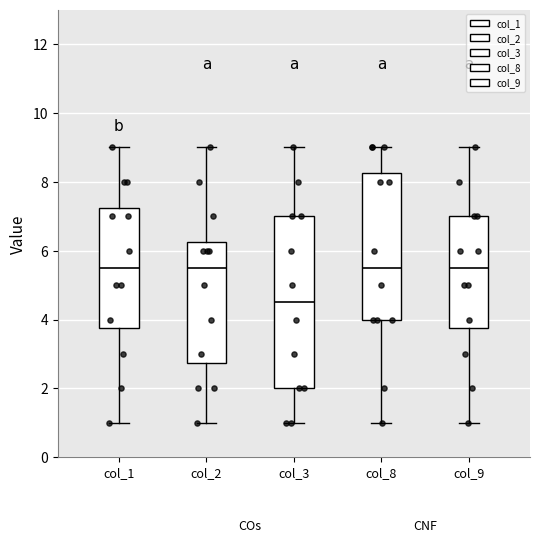

Reading left to right, read every box against the y-axis: the position of its median line, the range the box covers, and the ends of its whiskers. The values are not printed on the chart, so give them approximately, as read against the axis.

col_1: median 5.6, box 3.8 to 7.2, whiskers 1.0 to 9.0
col_2: median 5.6, box 2.8 to 6.2, whiskers 1.0 to 9.0
col_3: median 4.6, box 2.0 to 7.0, whiskers 1.0 to 9.0
col_8: median 5.6, box 4.0 to 8.2, whiskers 1.0 to 9.0
col_9: median 5.6, box 3.8 to 7.0, whiskers 1.0 to 9.0